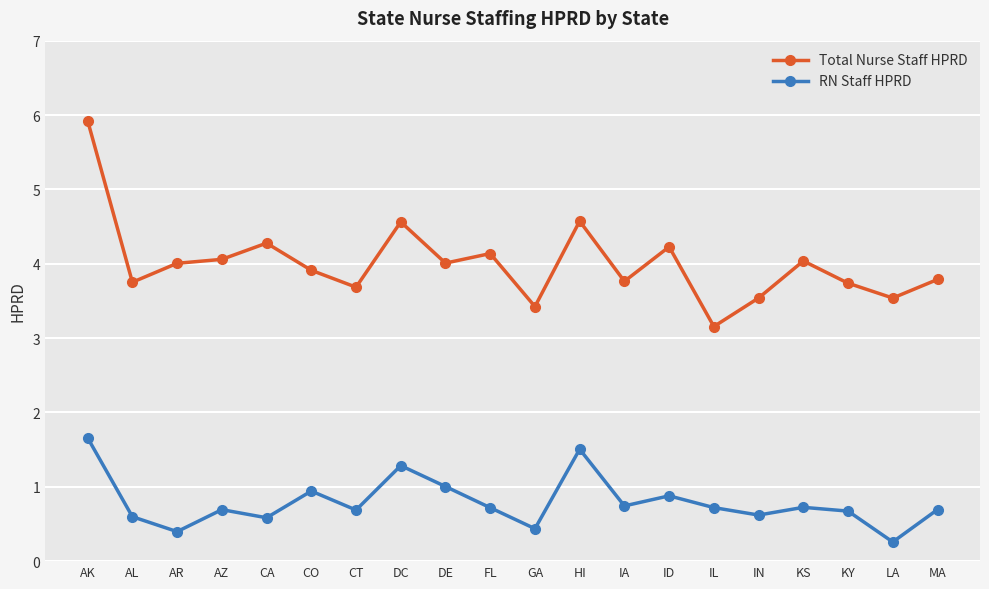

List the series in order of their peak value, lowest first.

RN Staff HPRD, Total Nurse Staff HPRD